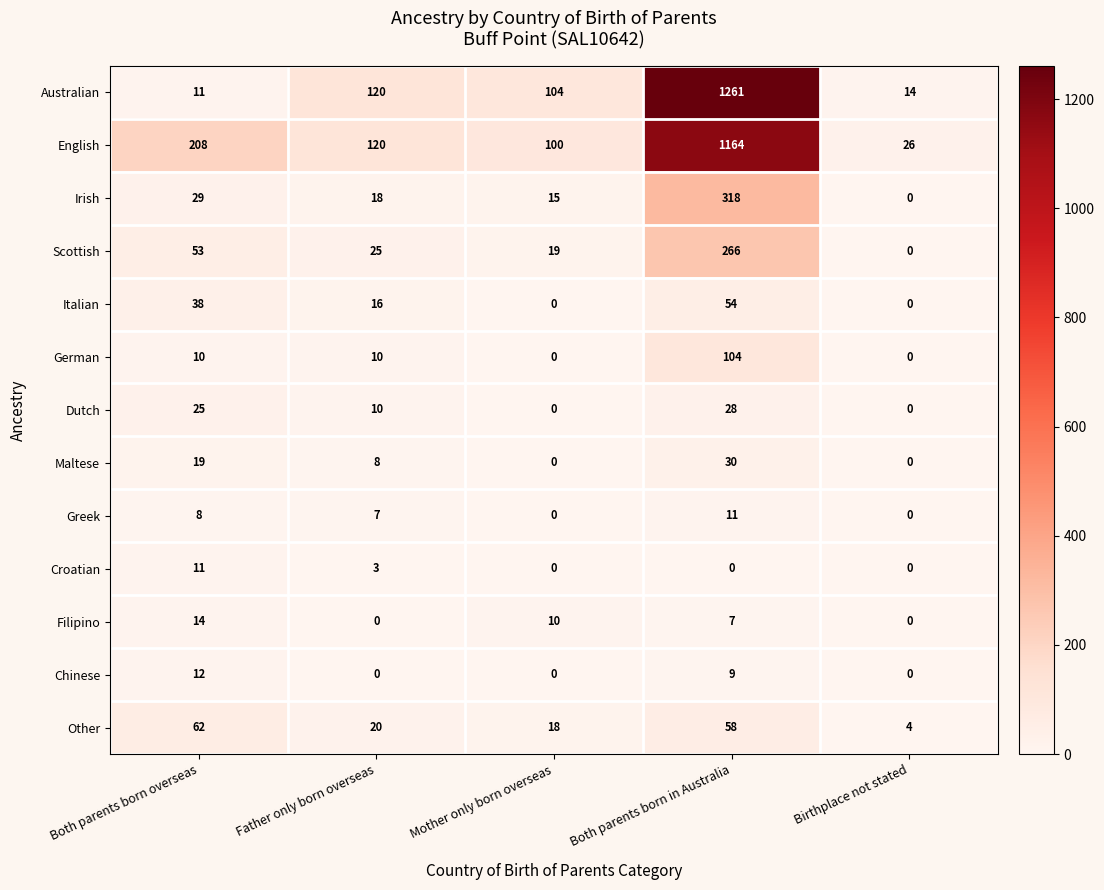

Count the number of data series in this chart.

13